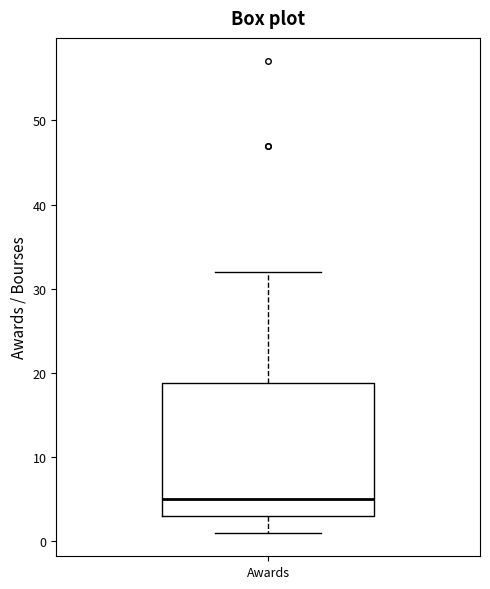

Read this box plot against the y-axis: the position of the median line, the range covered by the box, and the ends of both whiskers. The values are not printed on the chart, so give them approximately, as read against the axis.

median 5, box 3 to 19, whiskers 1 to 32